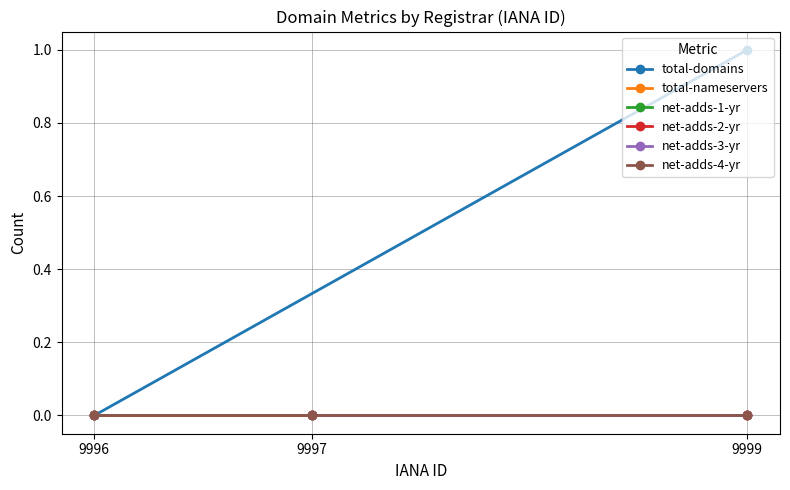

How many lines are shown in the chart?

6